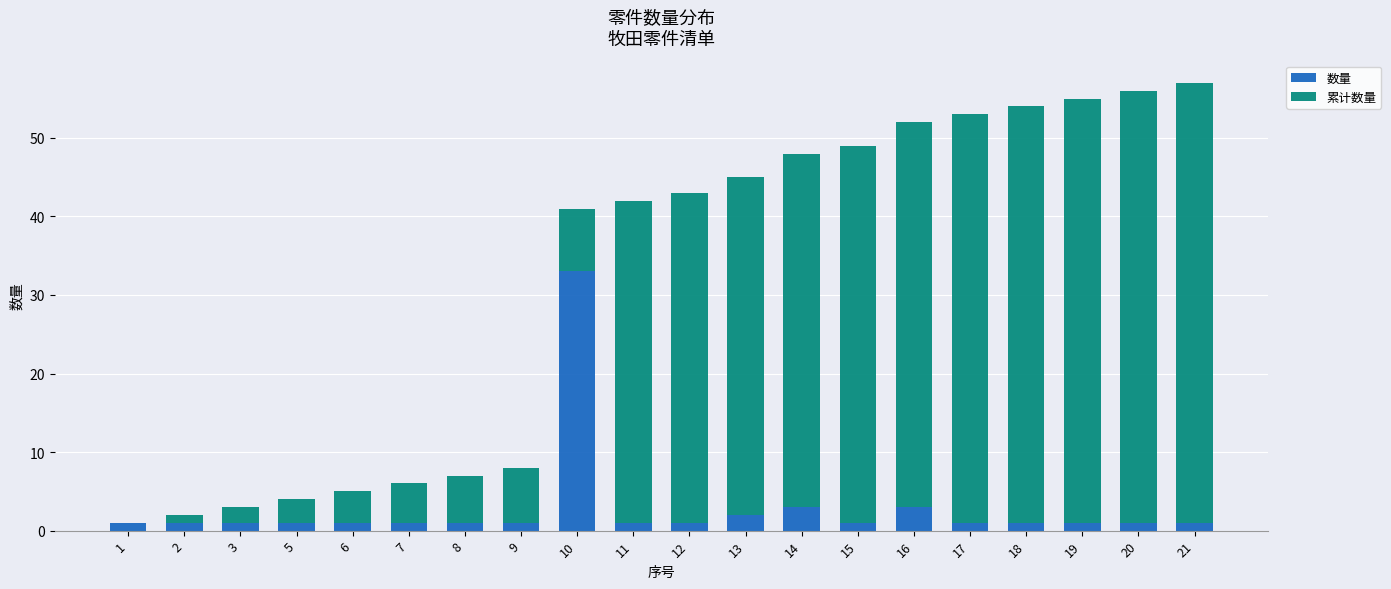

What is the maximum value for 数量?

33